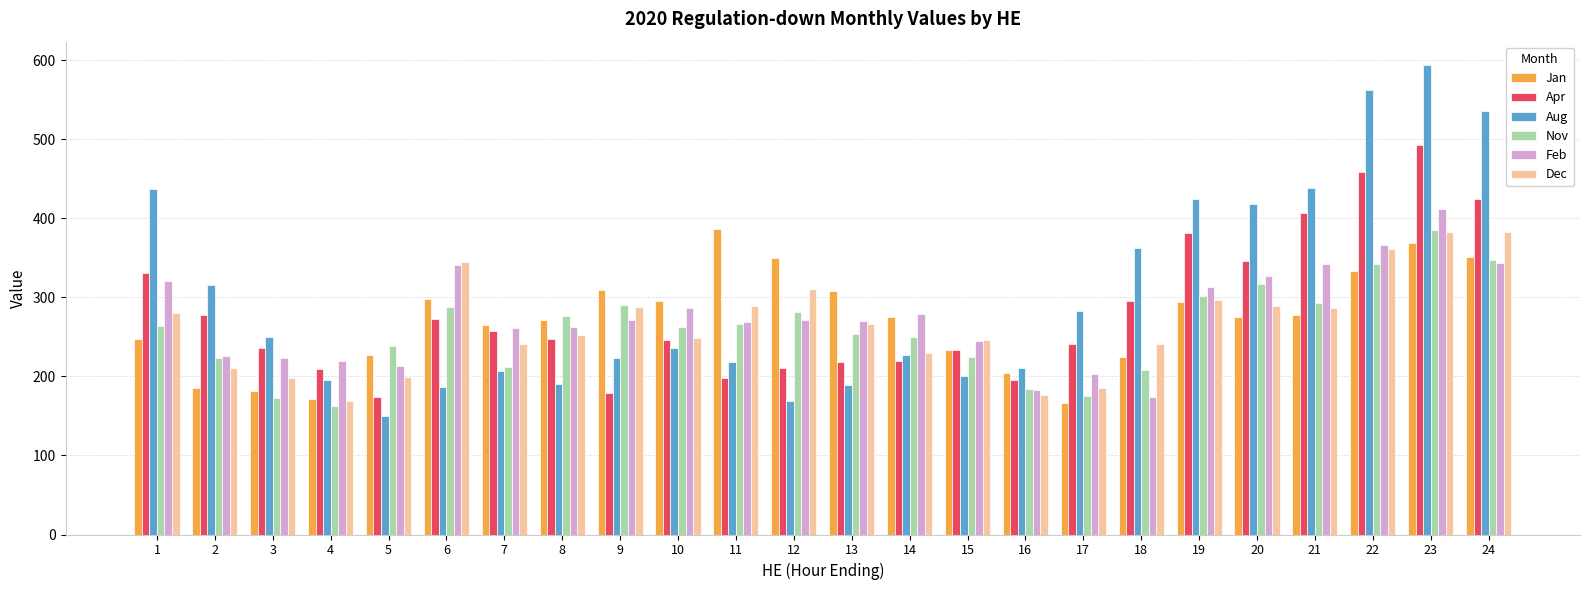

Is it true that Nov equals 146 at 21?

False